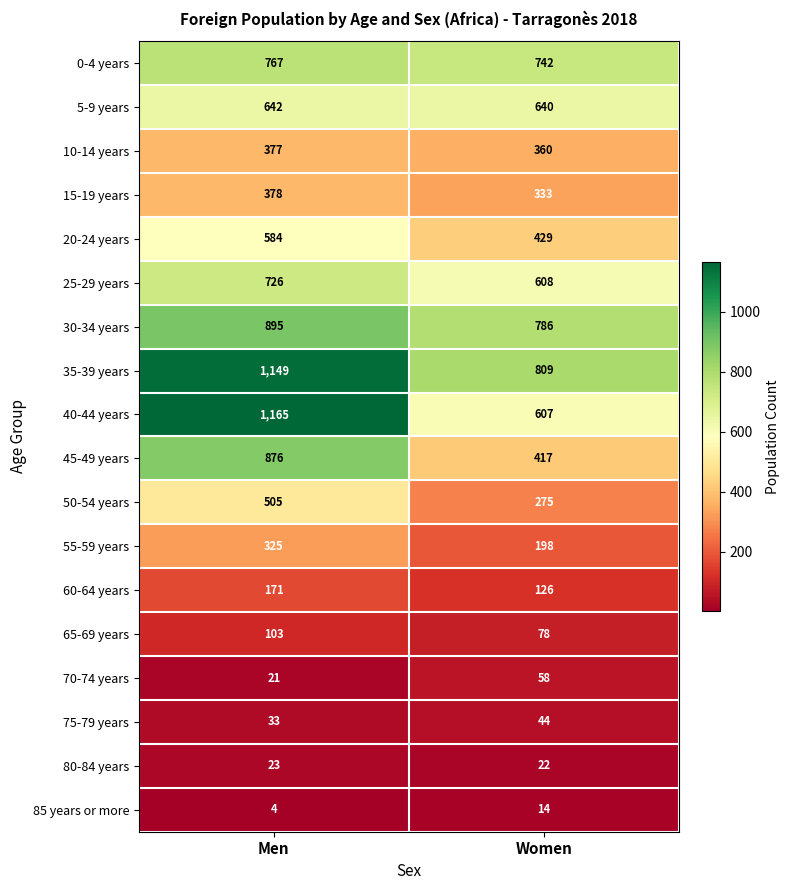

What is the difference between the 0-4 years values at Women and Men?

25